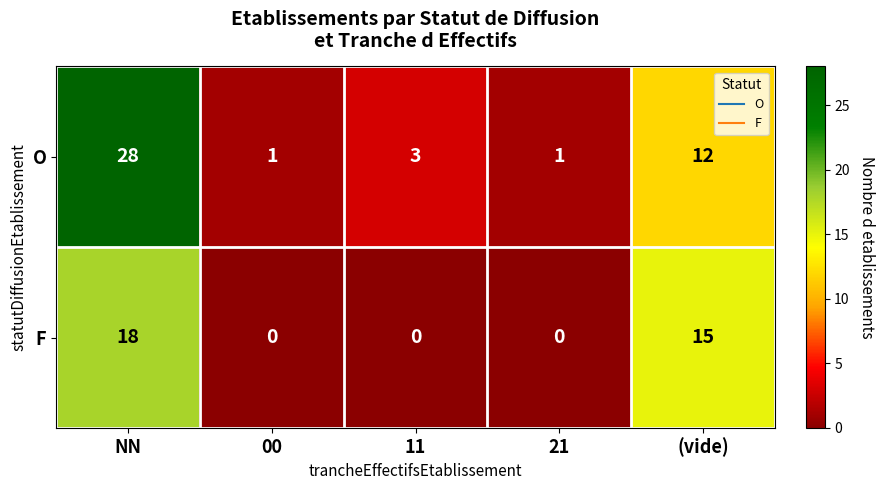

At which label is O closest to 14?

(vide)